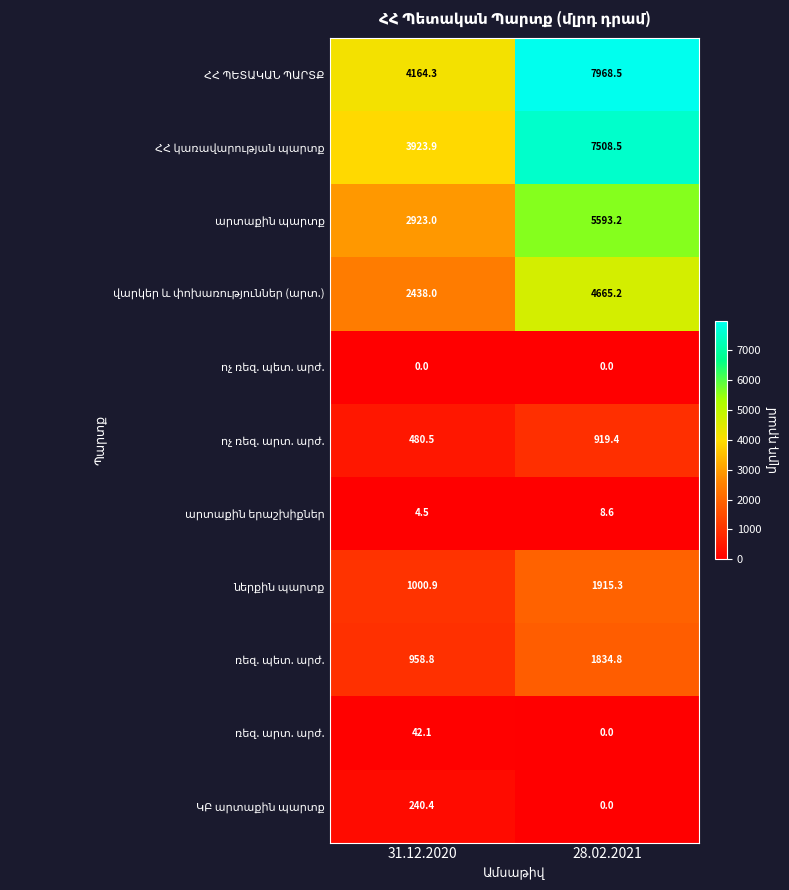

At which category is the sum across all series the highest?

28.02.2021